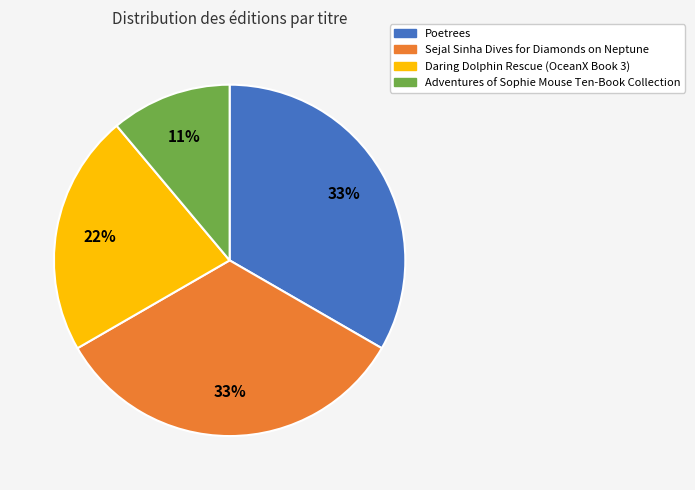

What is the smallest slice in the pie chart?

Adventures of Sophie Mouse Ten-Book Collection